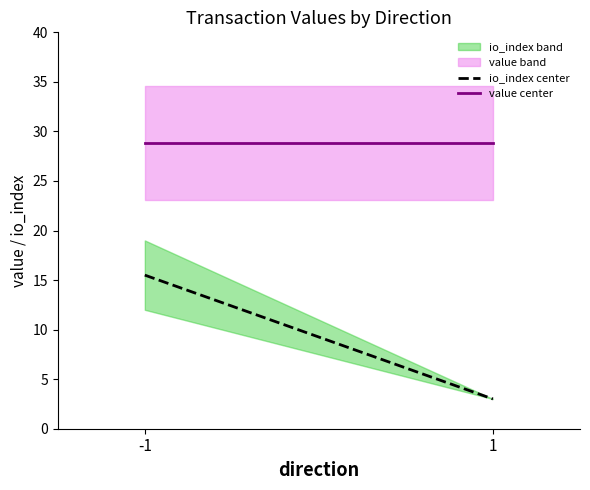

Is the value of value center at 1 greater than the value of io_index center at 1?

Yes